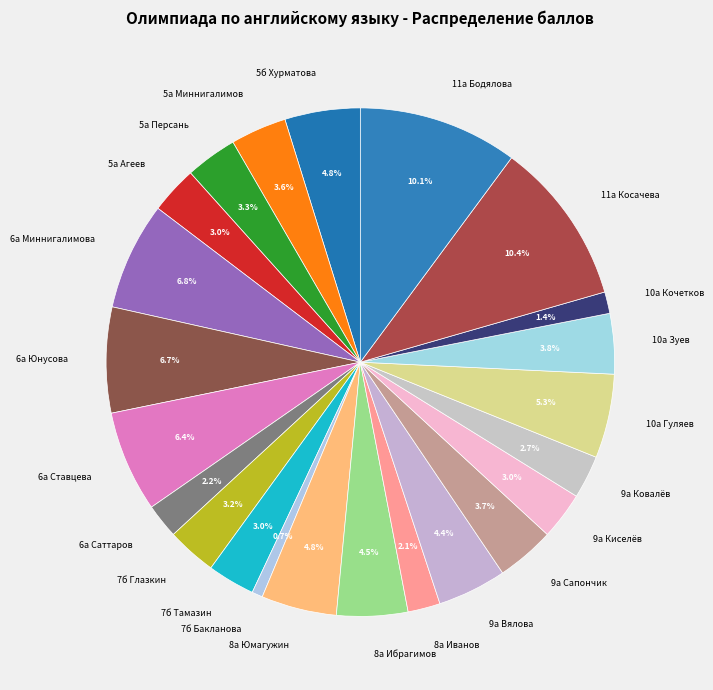

To the nearest percent, what is the combined percentage of 11а Косачева and 6а Миннигалимова?

17%